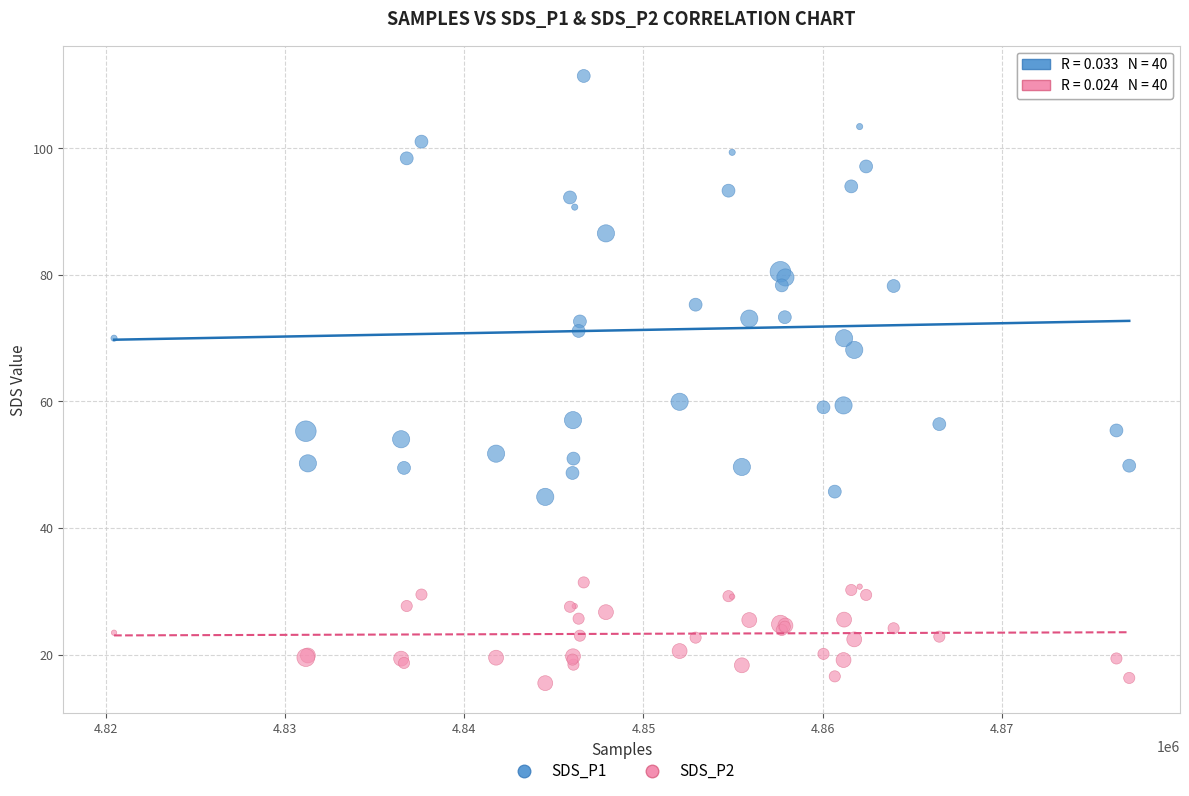

Which series has the widest spread of Y values?

SDS_P1